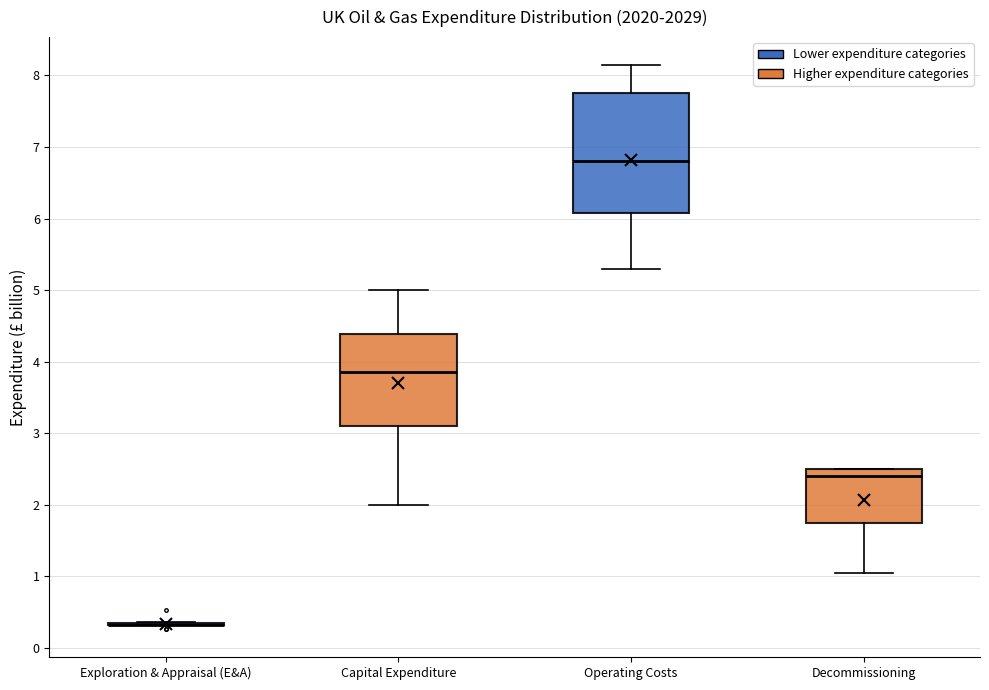

Reading left to right, read every box against the y-axis: the position of its median line, the range the box covers, and the ends of its whiskers. The values are not printed on the chart, so give them approximately, as read against the axis.

Exploration & Appraisal (E&A): box collapsed to a line at 0.3, whiskers 0.3 to 0.4
Capital Expenditure: median 3.9, box 3.1 to 4.4, whiskers 2.0 to 5.0
Operating Costs: median 6.8, box 6.1 to 7.8, whiskers 5.3 to 8.1
Decommissioning: median 2.4, box 1.7 to 2.5, whiskers 1.1 to 2.5